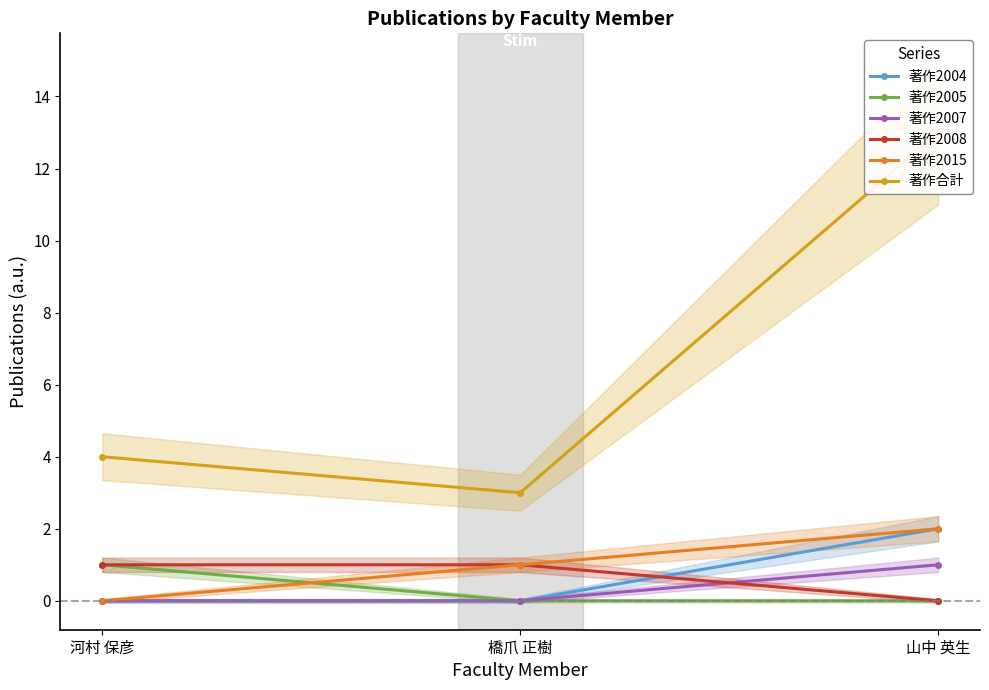

How many series are shown in this chart?

6